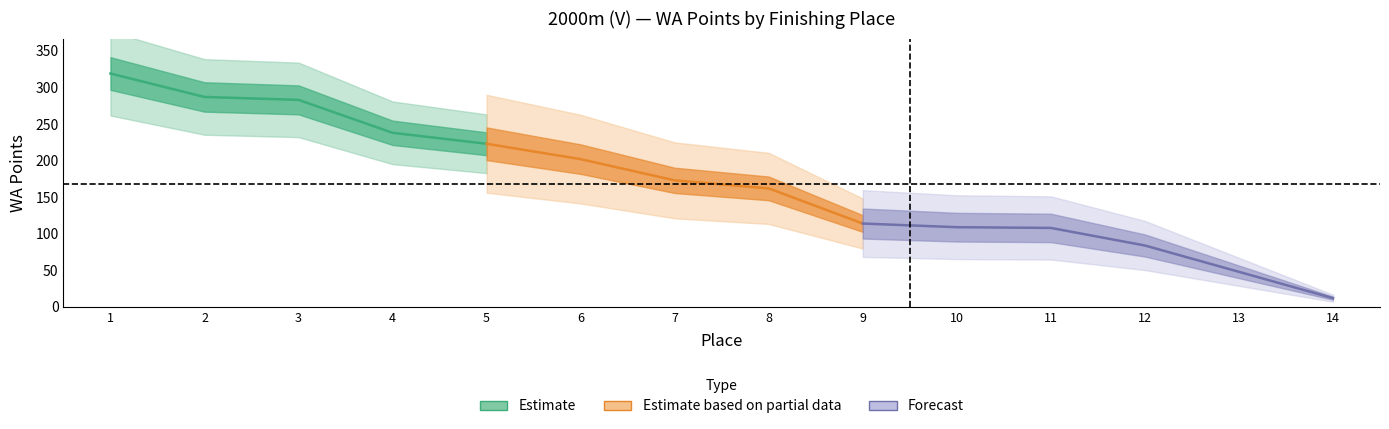

List the labels in order of value, smallest first.

14, 13, 12, 11, 10, 9, 8, 7, 6, 5, 4, 3, 2, 1